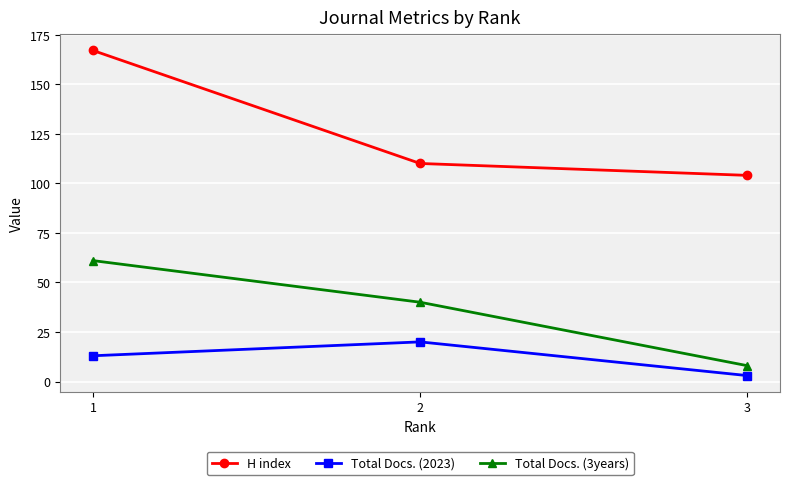

Reading left to right, list all the values displayed in this chart.

H index: 1=167	2=110	3=104
Total Docs. (2023): 1=13	2=20	3=3
Total Docs. (3years): 1=61	2=40	3=8